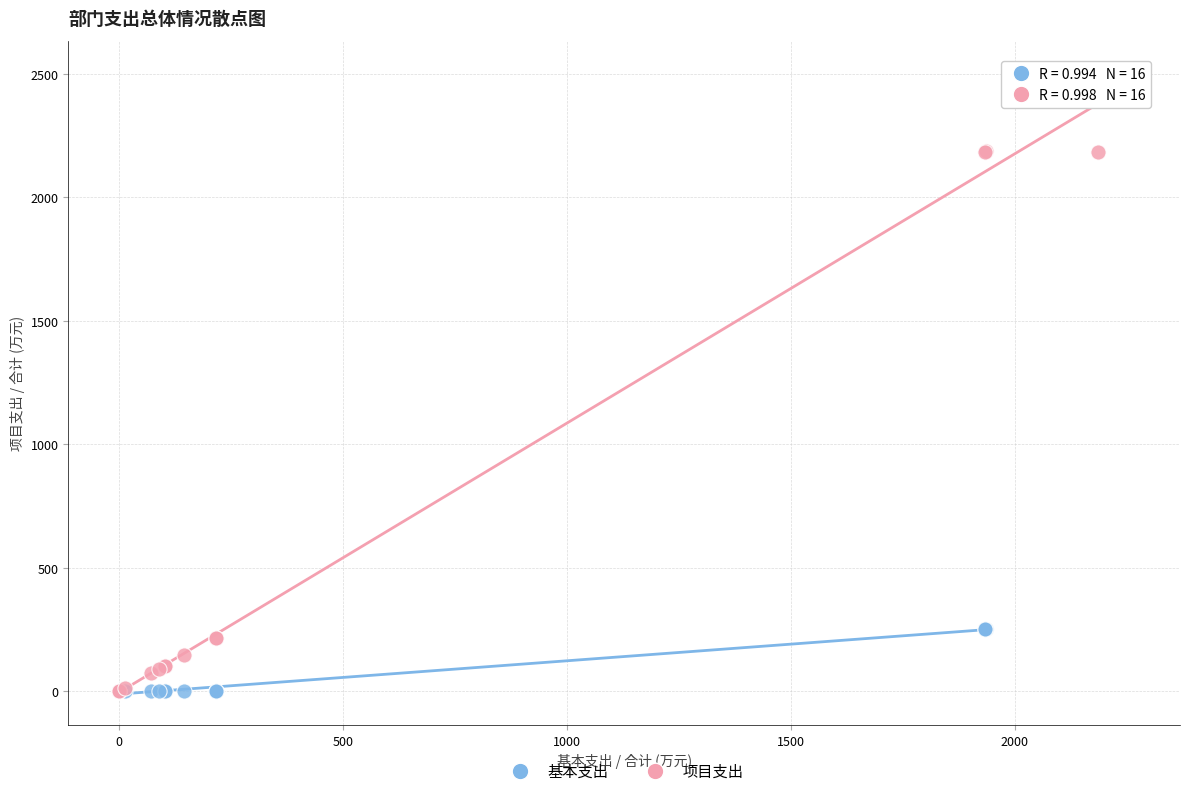

Which series has the largest Y range (max minus min)?

项目支出